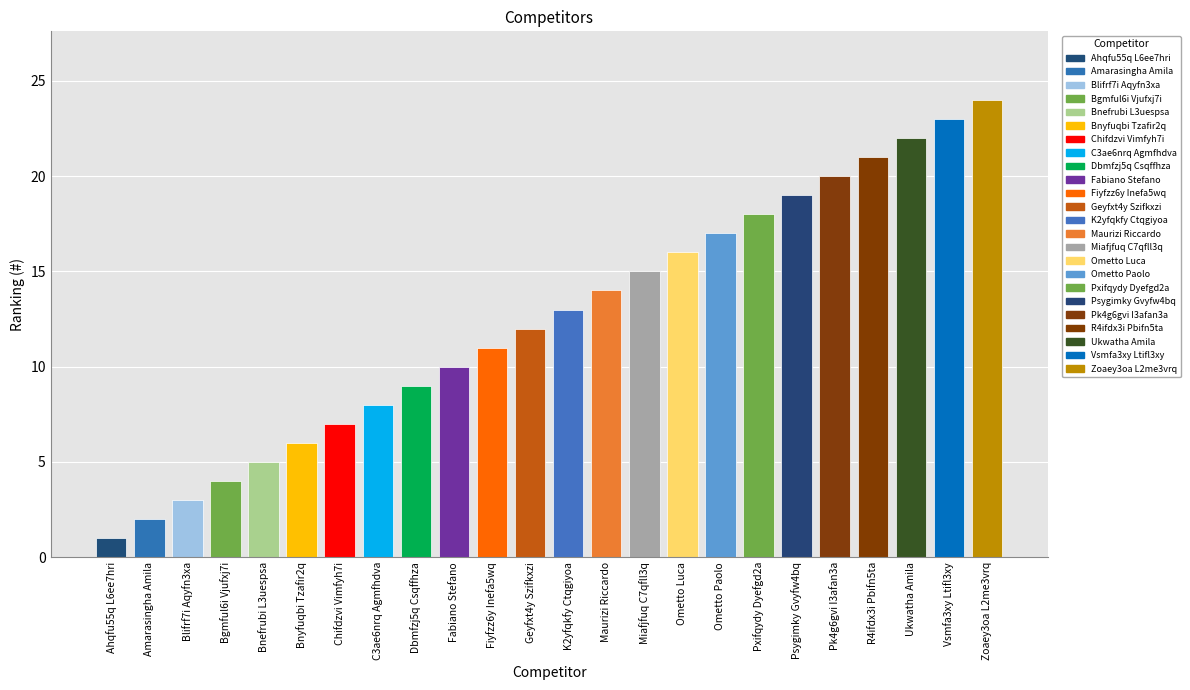

List the labels in order of value, largest first.

Zoaey3oa L2me3vrq, Vsmfa3xy Ltifl3xy, Ukwatha Amila, R4ifdx3i Pbifn5ta, Pk4g6gvi I3afan3a, Psygimky Gvyfw4bq, Pxifqydy Dyefgd2a, Ometto Paolo, Ometto Luca, Miafjfuq C7qfll3q, Maurizi Riccardo, K2yfqkfy Ctqgiyoa, Geyfxt4y Szifkxzi, Fiyfzz6y Inefa5wq, Fabiano Stefano, Dbmfzj5q Csqffhza, C3ae6nrq Agmfhdva, Chifdzvi Vimfyh7i, Bnyfuqbi Tzafir2q, Bnefrubi L3uespsa, Bgmful6i Vjufxj7i, Blifrf7i Aqyfn3xa, Amarasingha Amila, Ahqfu55q L6ee7hri